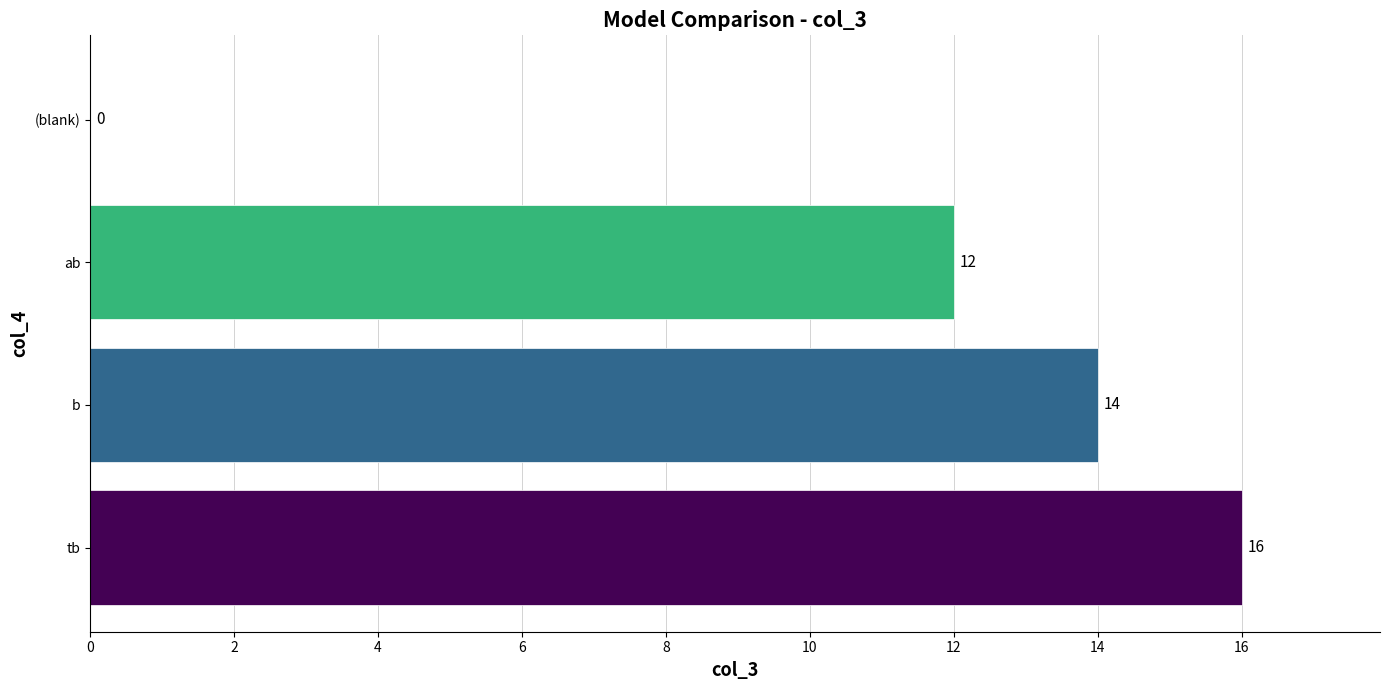

What is the sum of all values?

42